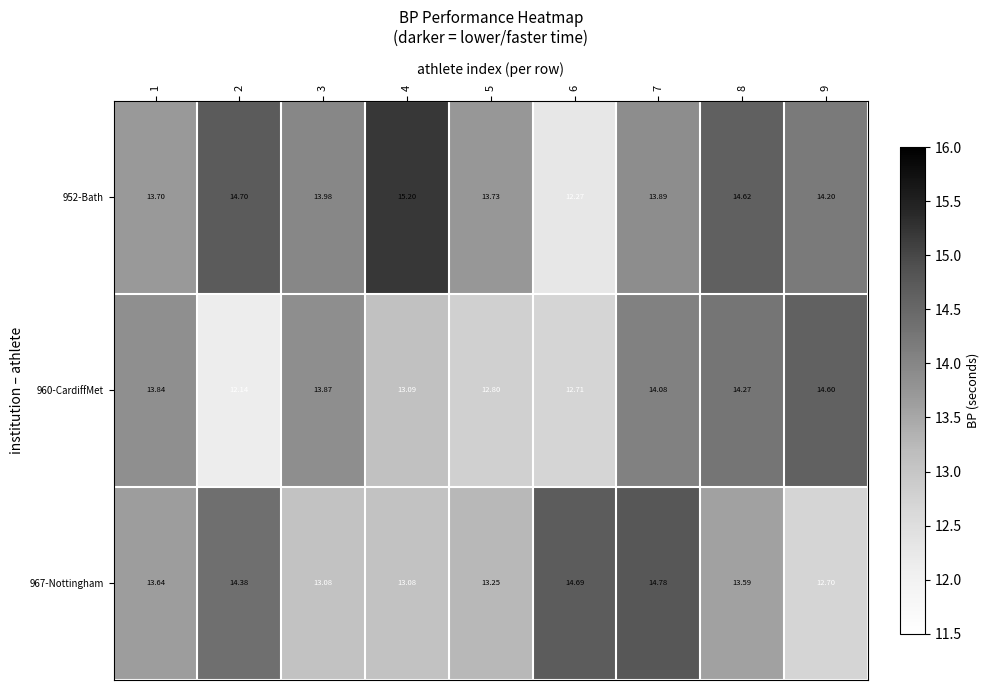

At which category is the sum across all series the highest?

7